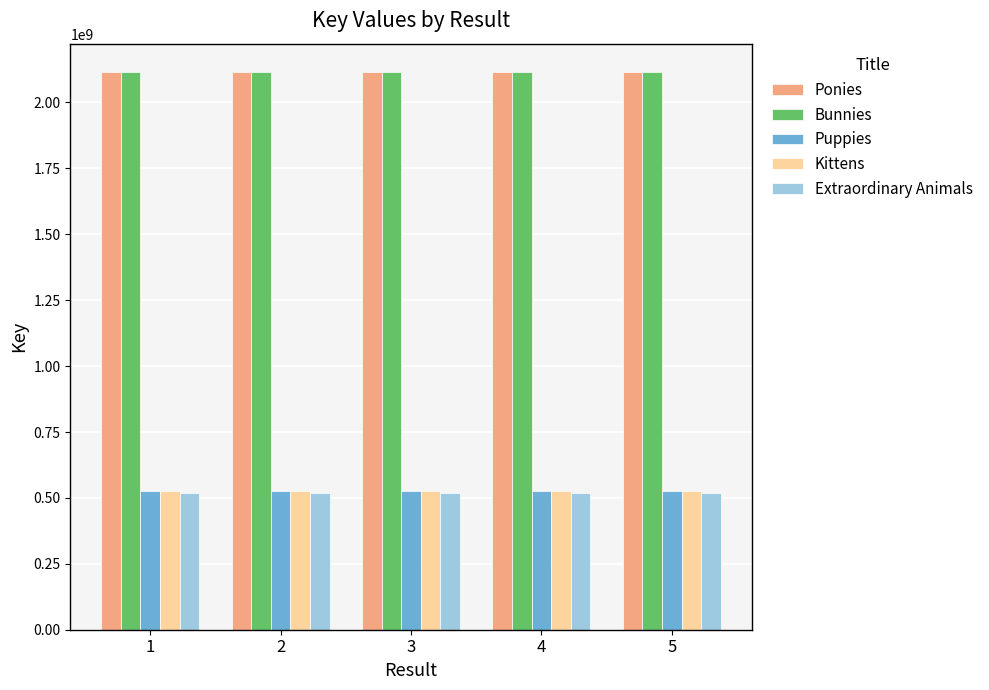

What are all the series names shown in the legend?

Ponies, Bunnies, Puppies, Kittens, Extraordinary Animals